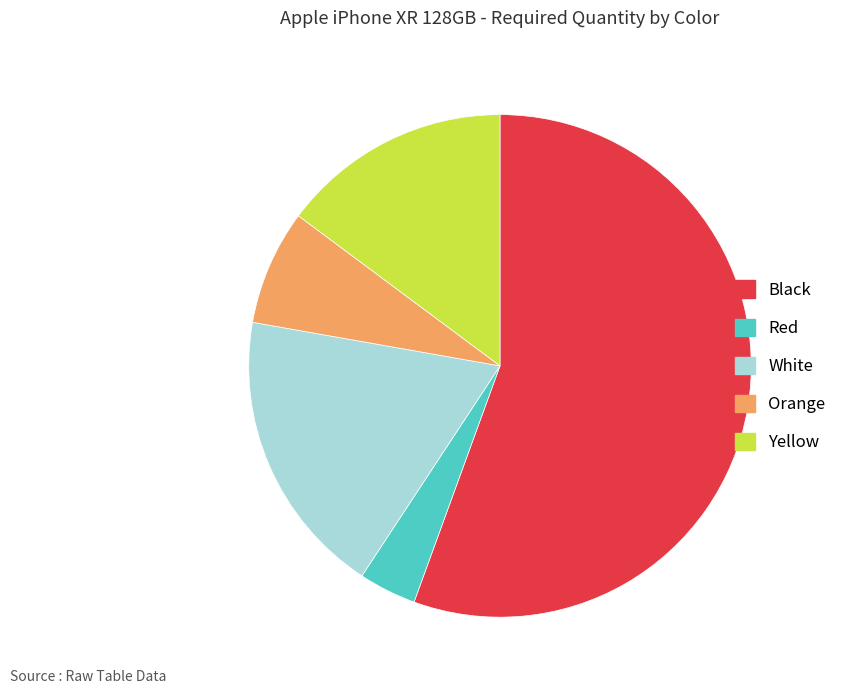

Which slice represents more than half of the pie?

Black